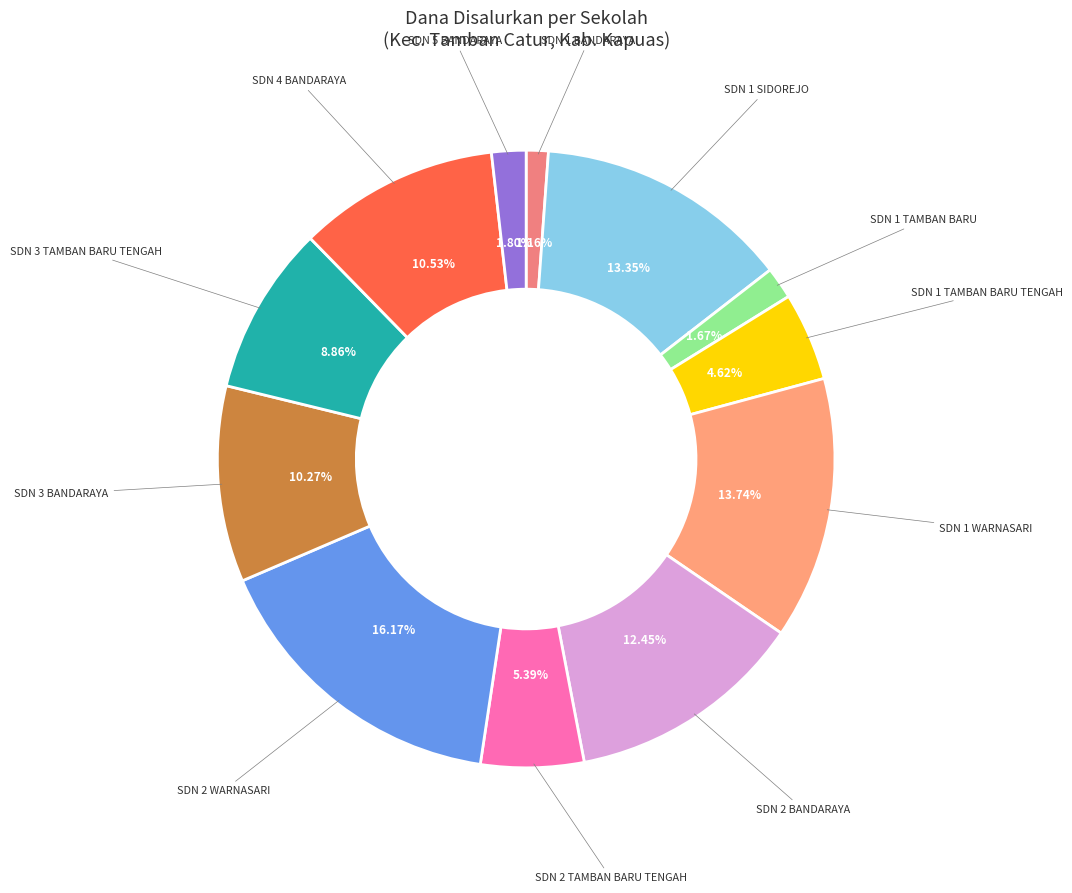

How many segments does this pie chart have?

12